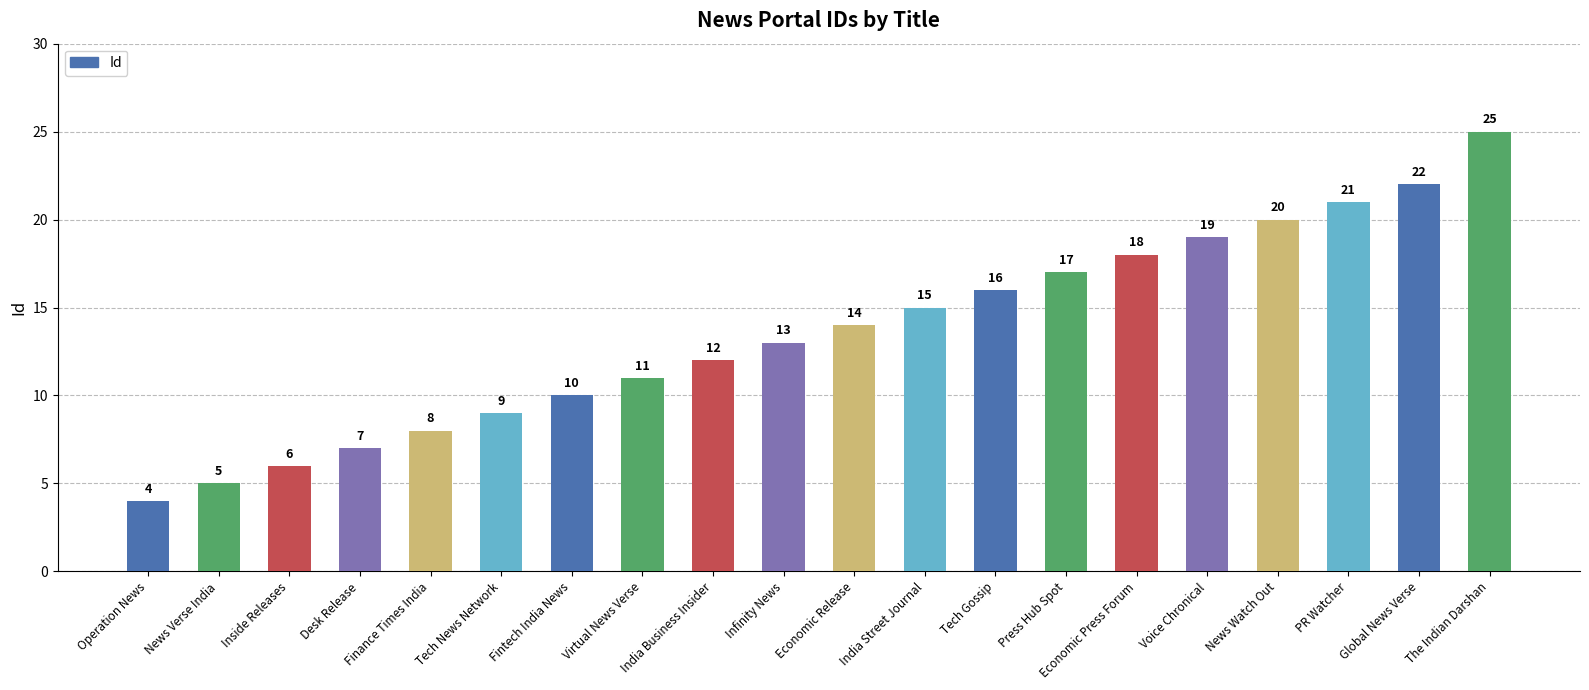

Are the bars grouped side by side (vs. stacked)?

No